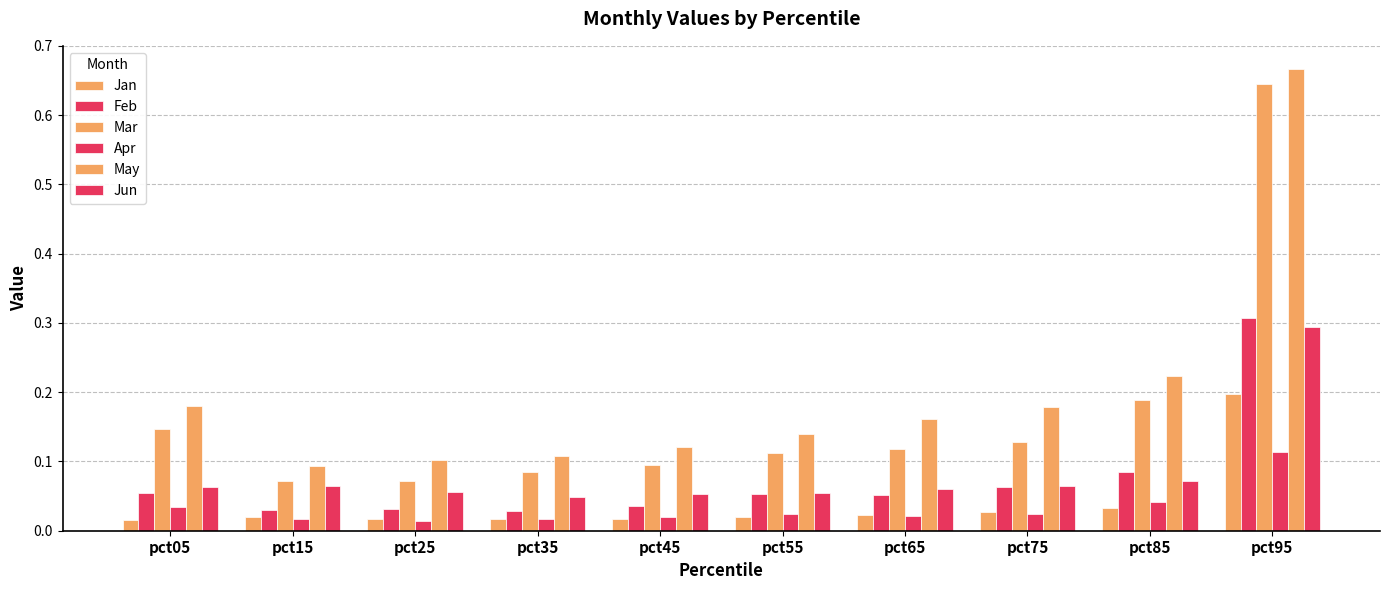

Does the chart contain any negative values?

No